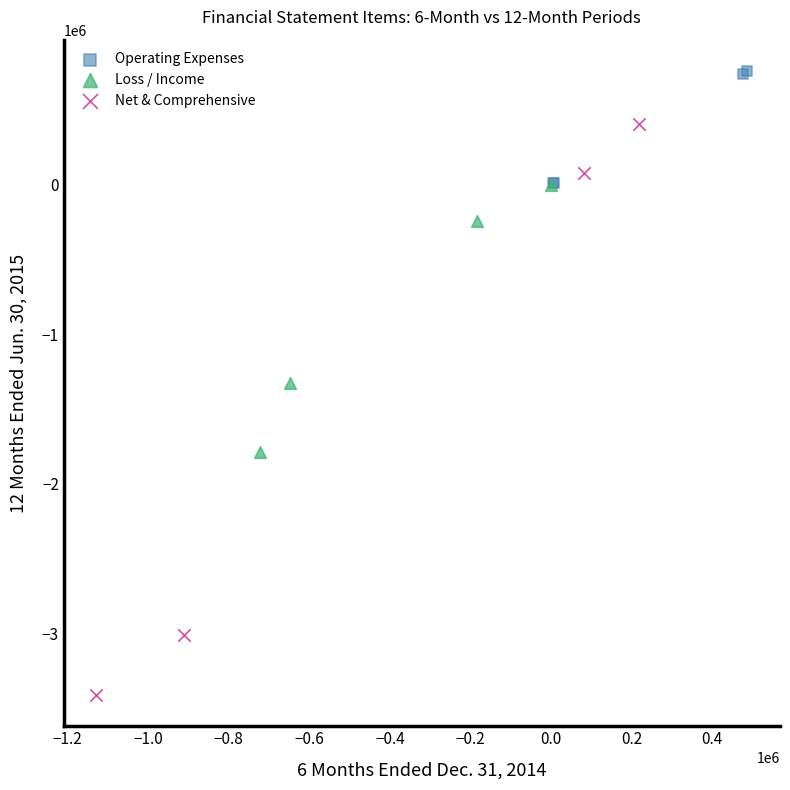

Which series reaches the minimum Y coordinate?

Net & Comprehensive